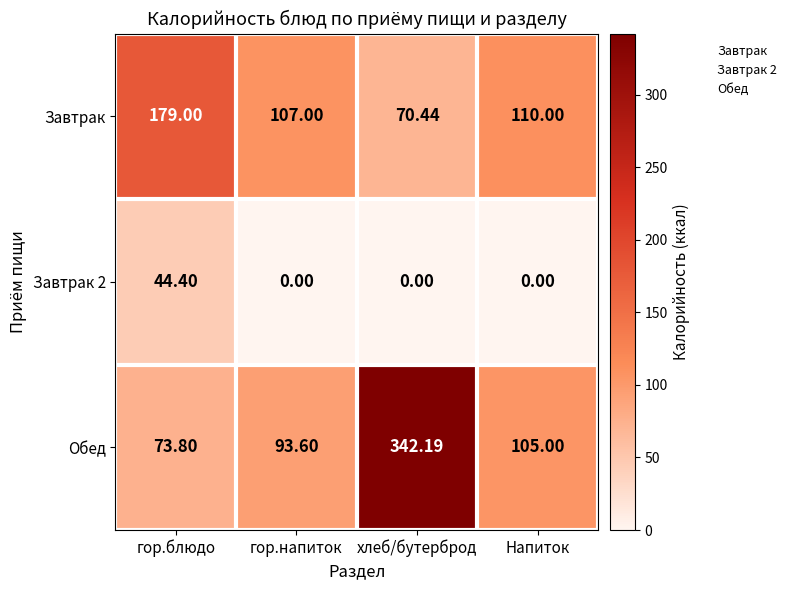

Which category has the lowest value in the Обед series?

гор.блюдо